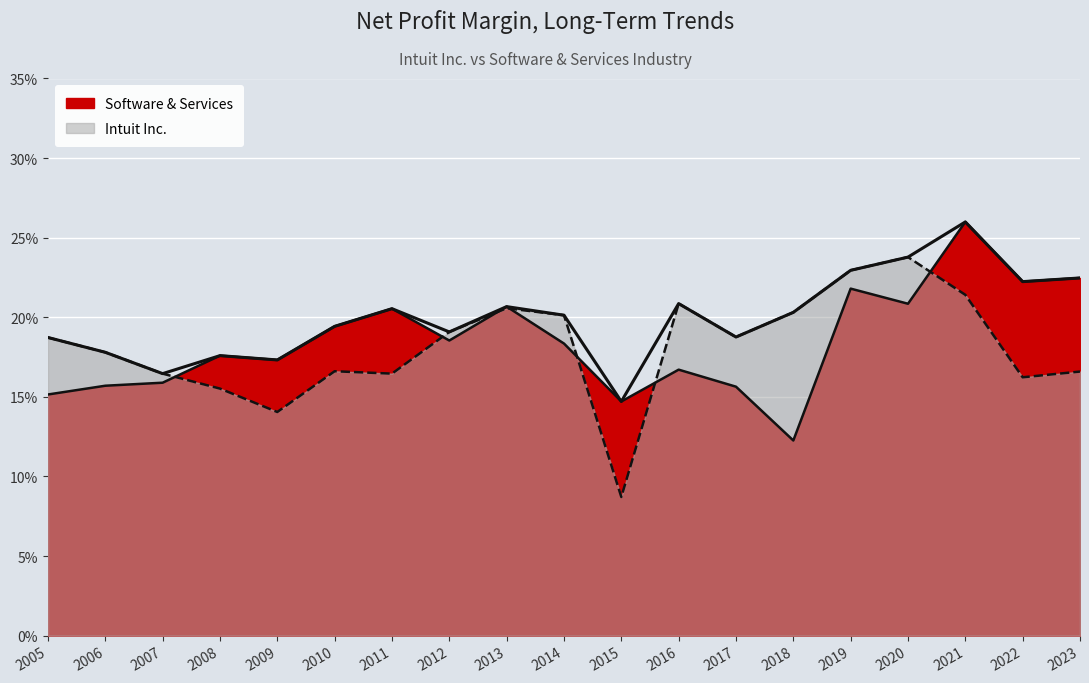

The Software & Services series shows 0.1 at 2023. True or false?

False